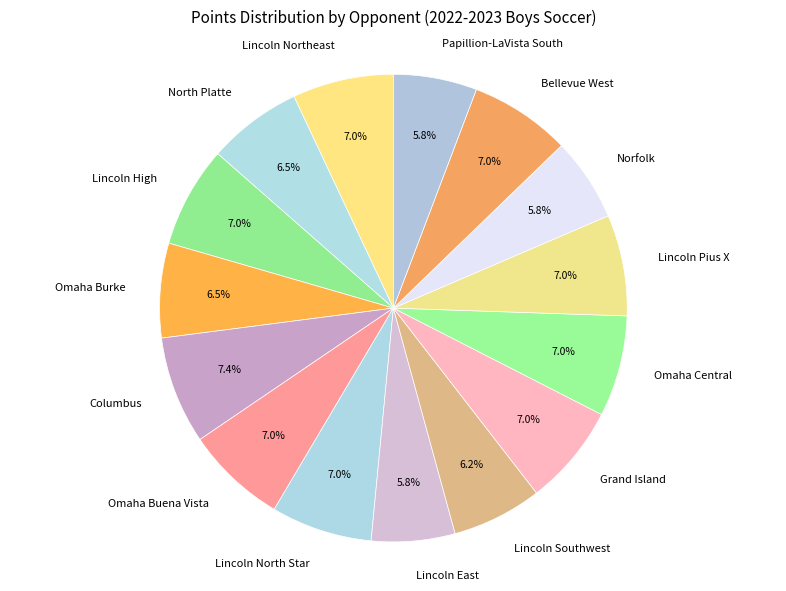

Does any single category account for the majority?

No